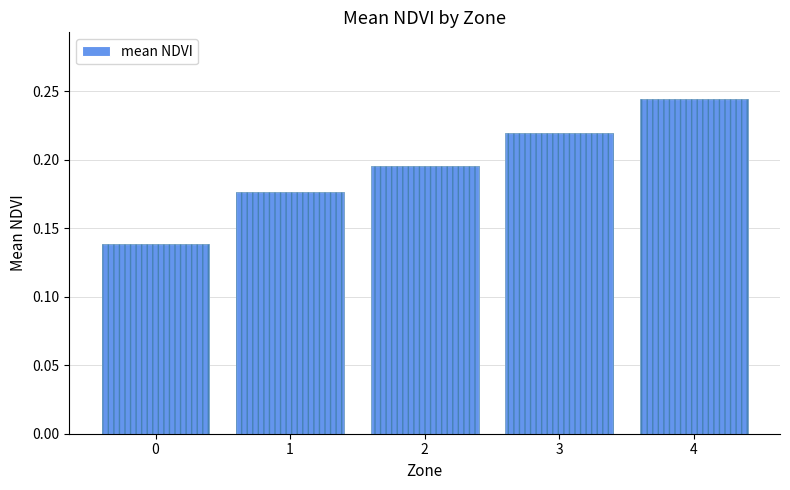

How many bars are there in total?

5